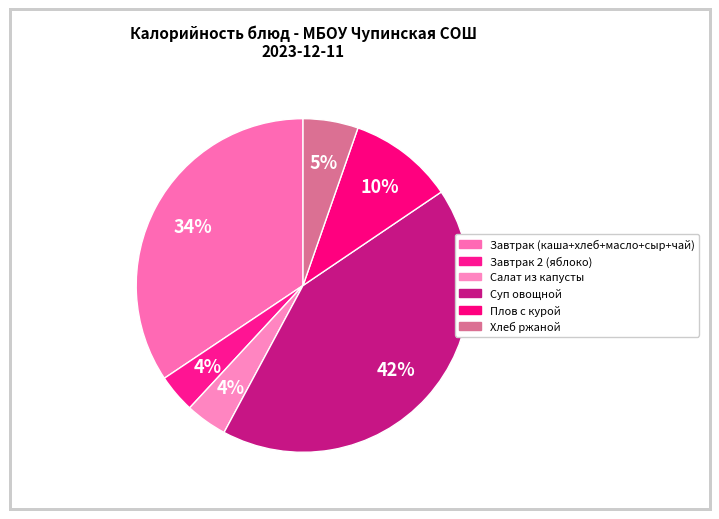

How many segments does this pie chart have?

6